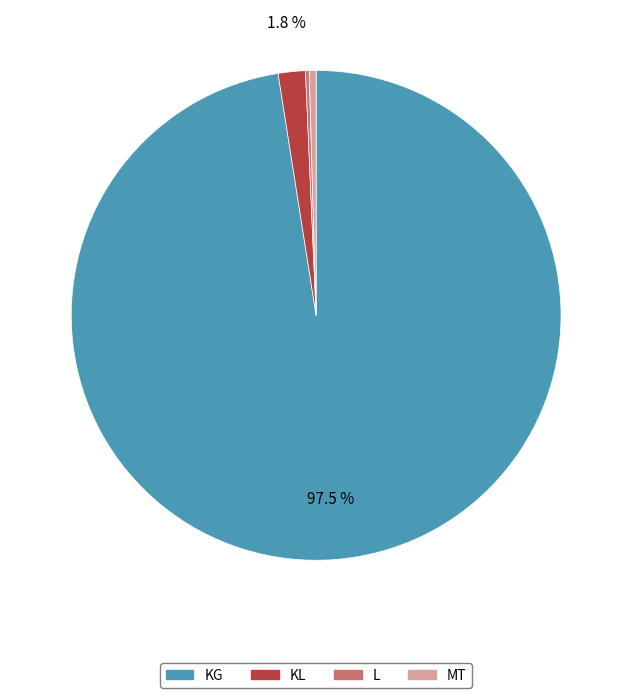

Which slice is the largest?

KG